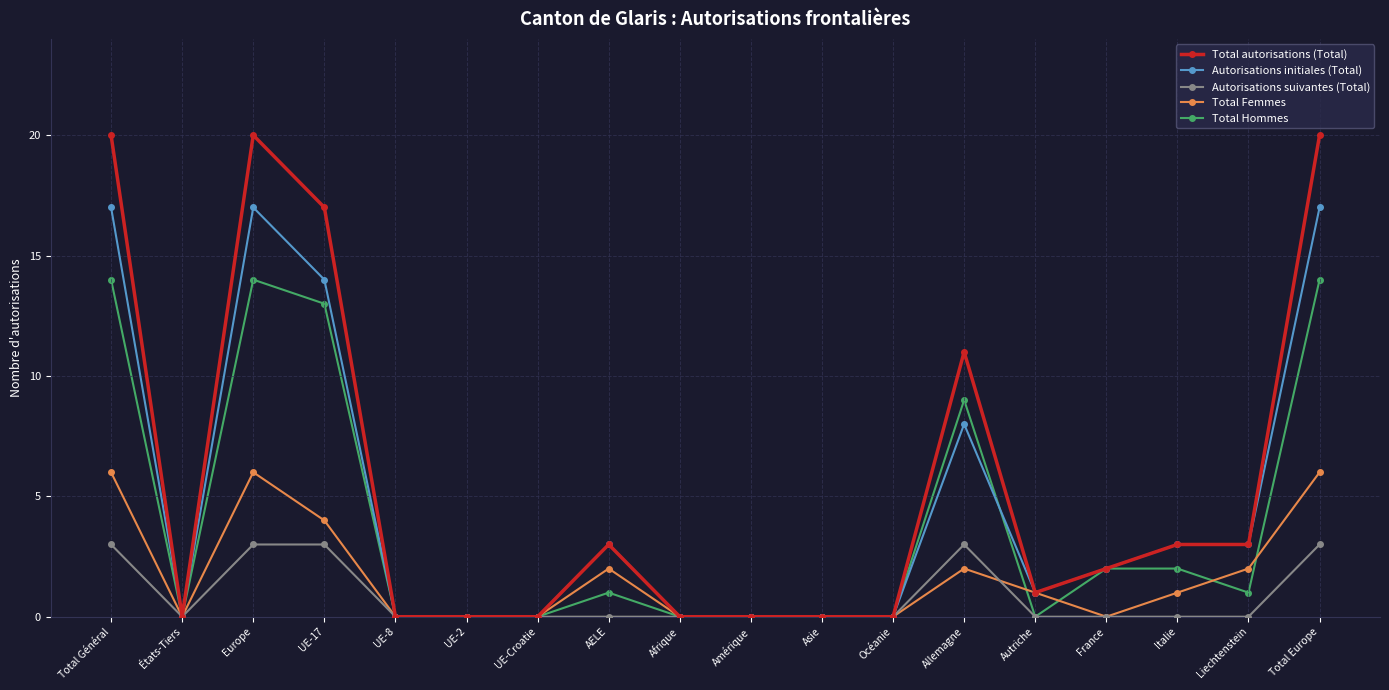

At which label does Total Femmes first exceed 1?

Total Général